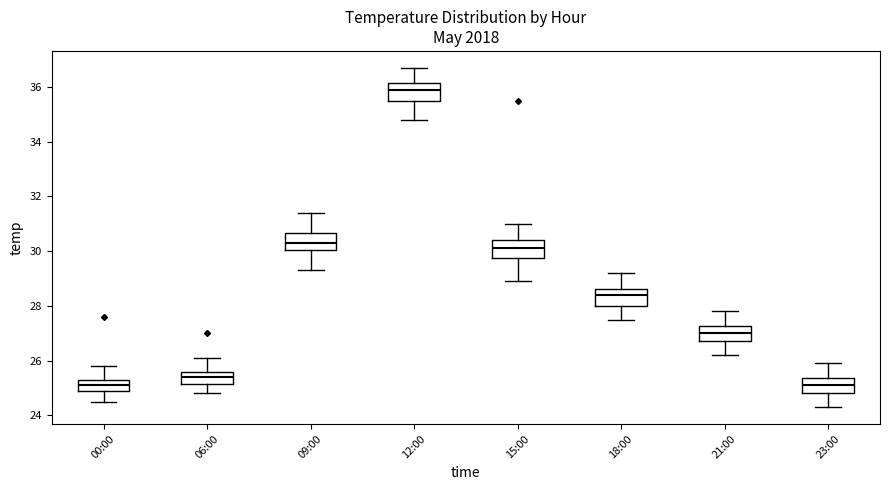

Where is the upper edge of the box for 15:00 on the y-axis? The values are not printed on the chart, so give them approximately, as read against the axis.

30.4